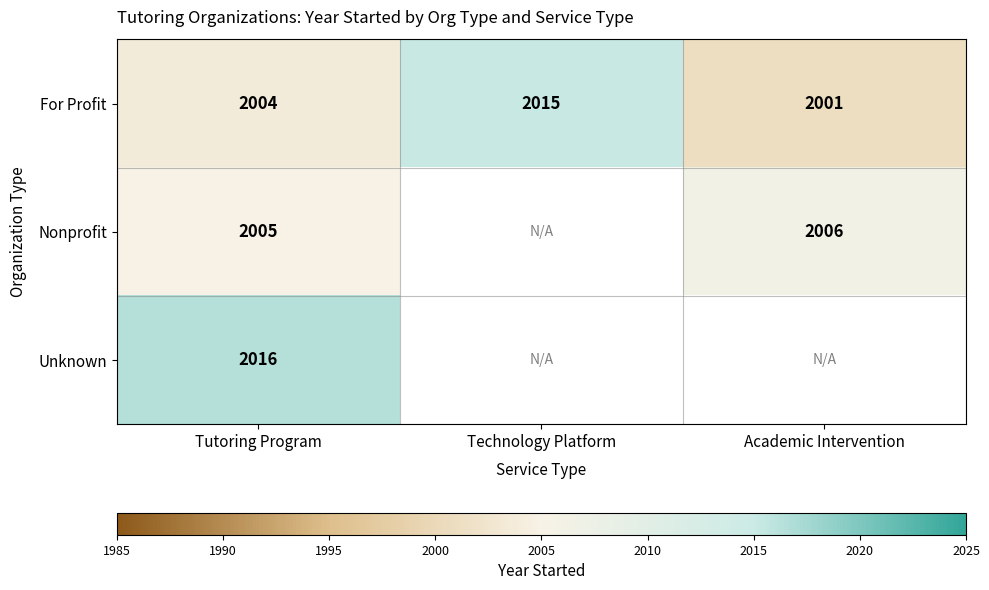

Rank the categories by For Profit value from lowest to highest.

Academic Intervention, Tutoring Program, Technology Platform